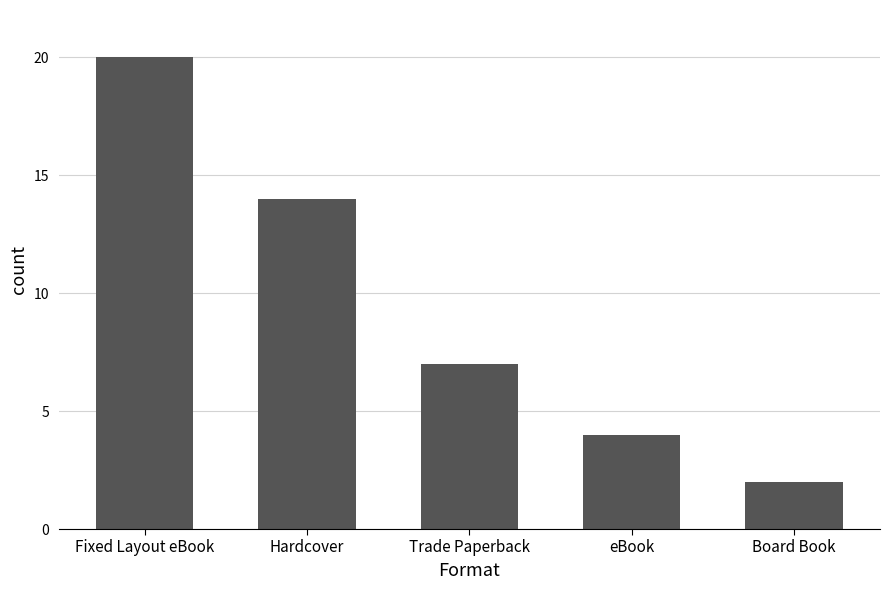

What is the difference between the maximum and second lowest values?

16